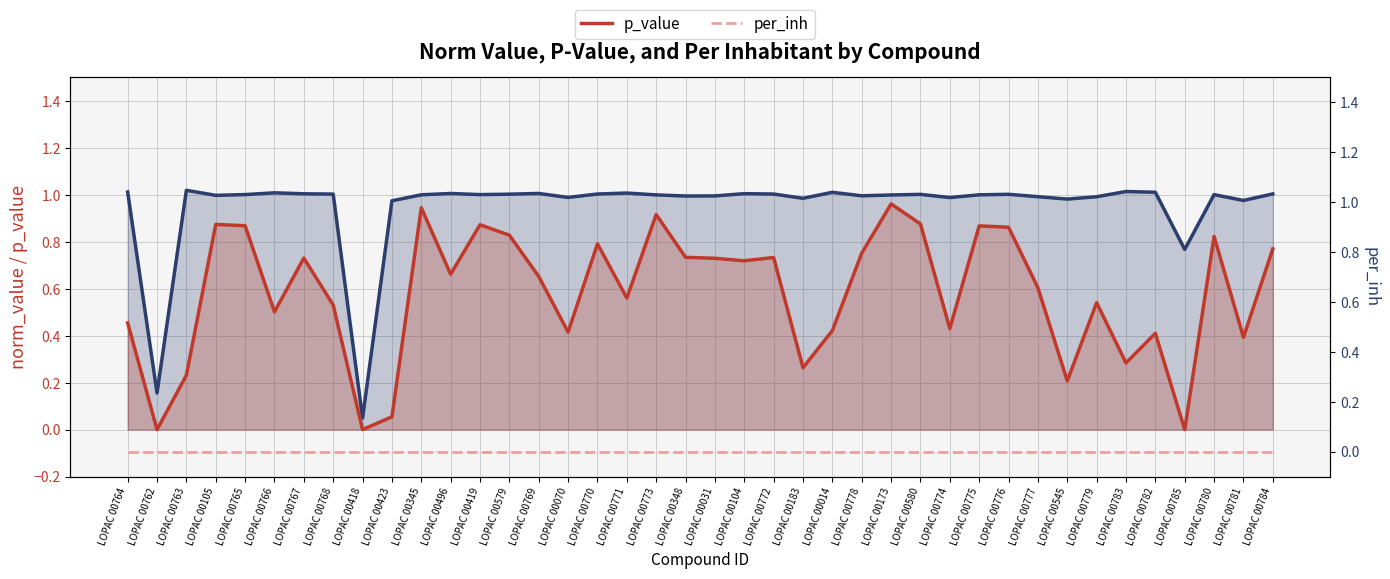

Is it true that p_value equals 0.8 at LOPAC 00777?

False